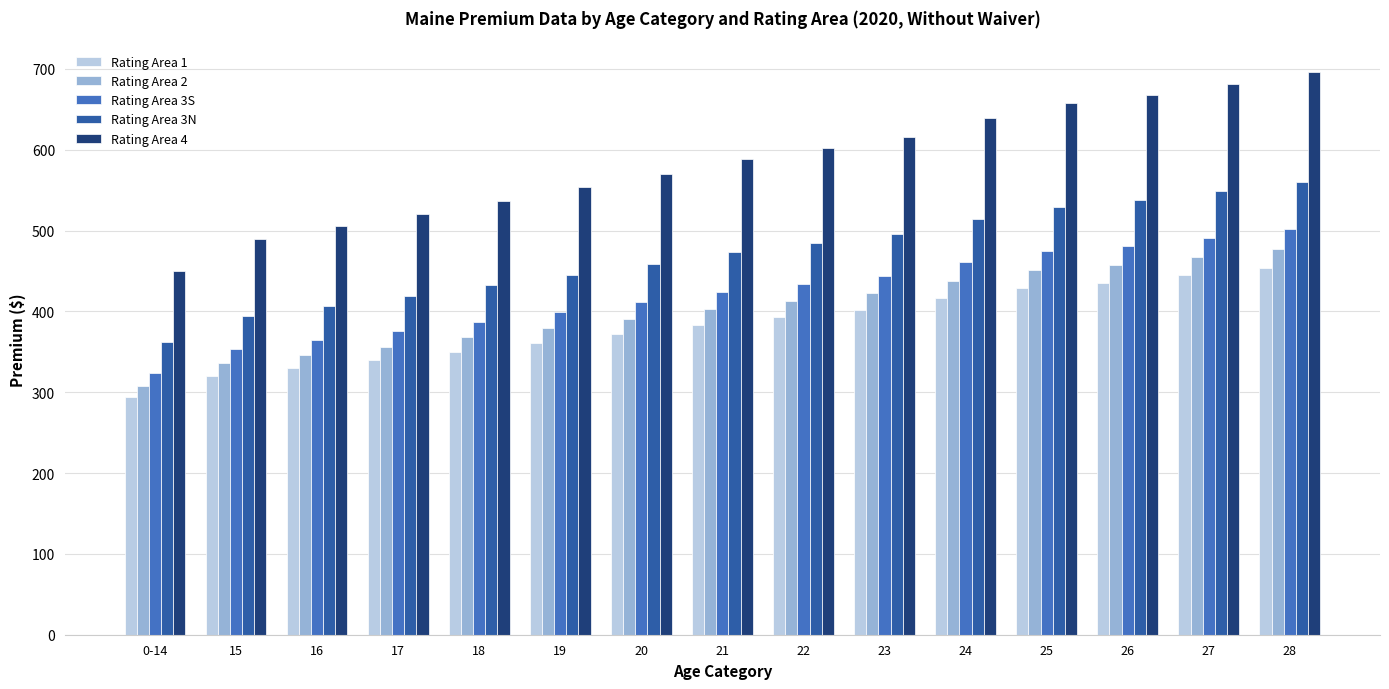

What is the difference between the maximum and minimum values in the Rating Area 4 series?

245.8